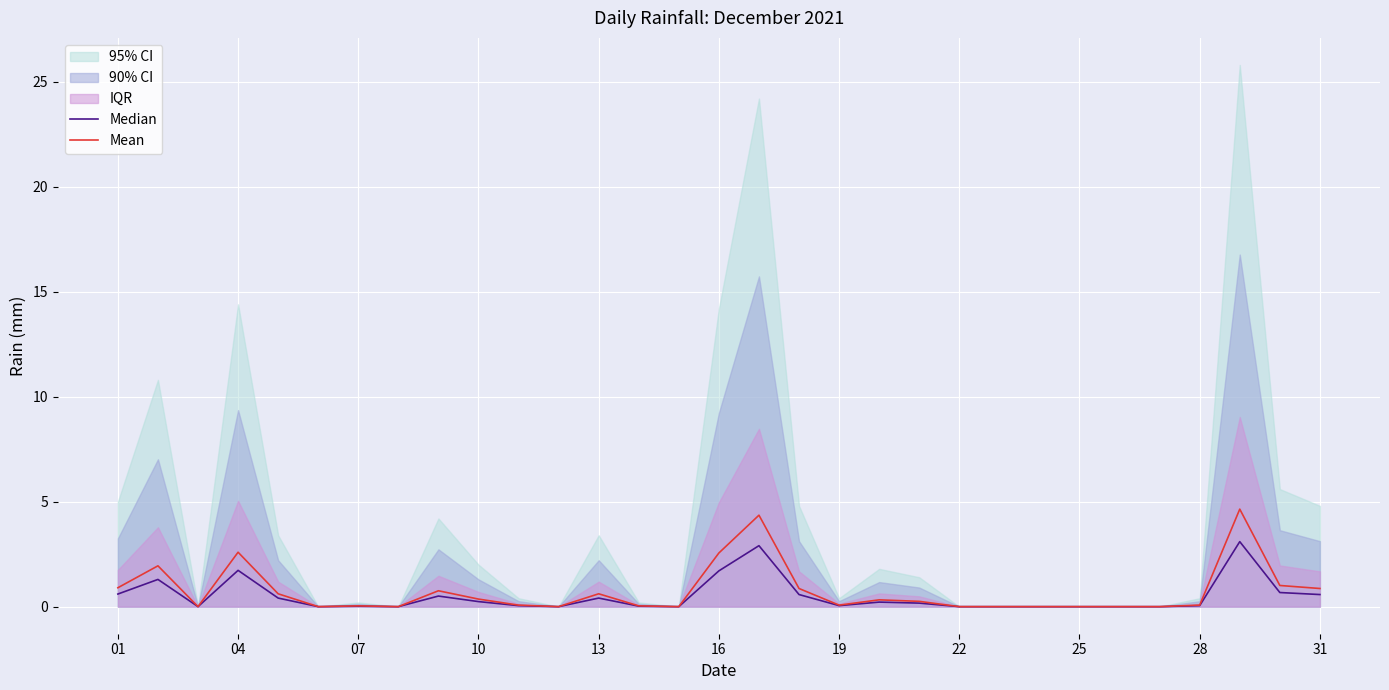

Reading left to right, transcribe all the data shown in this chart.

Median: 0.6	1.3	0.0	1.7	0.4	0.0	0.0	0.0	0.5	0.2	0.0	0.0	0.4	0.0	0.0	1.7	2.9	0.6	0.0	0.2	0.2	0.0	0.0	0.0	0.0	0.0	0.0	0.0	3.1	0.7	0.6
Mean: 0.9	1.9	0.0	2.6	0.6	0.0	0.0	0.0	0.8	0.4	0.1	0.0	0.6	0.0	0.0	2.6	4.4	0.9	0.1	0.3	0.3	0.0	0.0	0.0	0.0	0.0	0.0	0.1	4.6	1.0	0.9